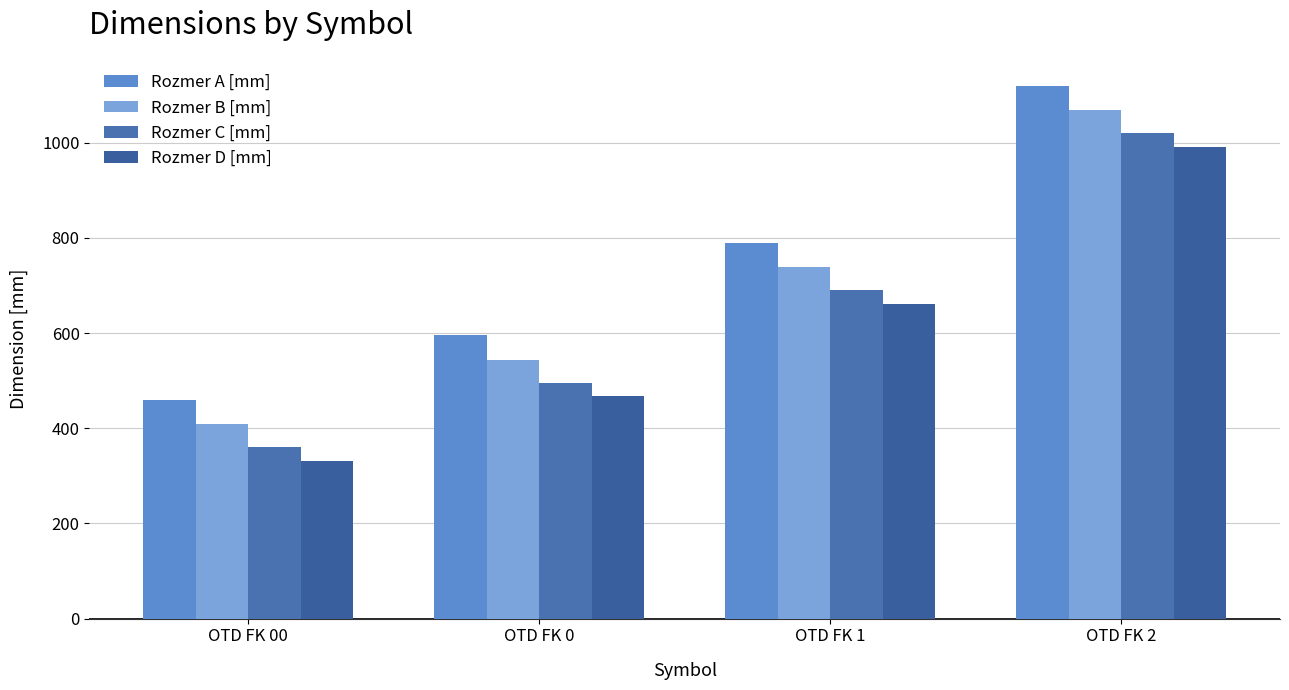

How many values in the Rozmer B [mm] series are below 738?

2